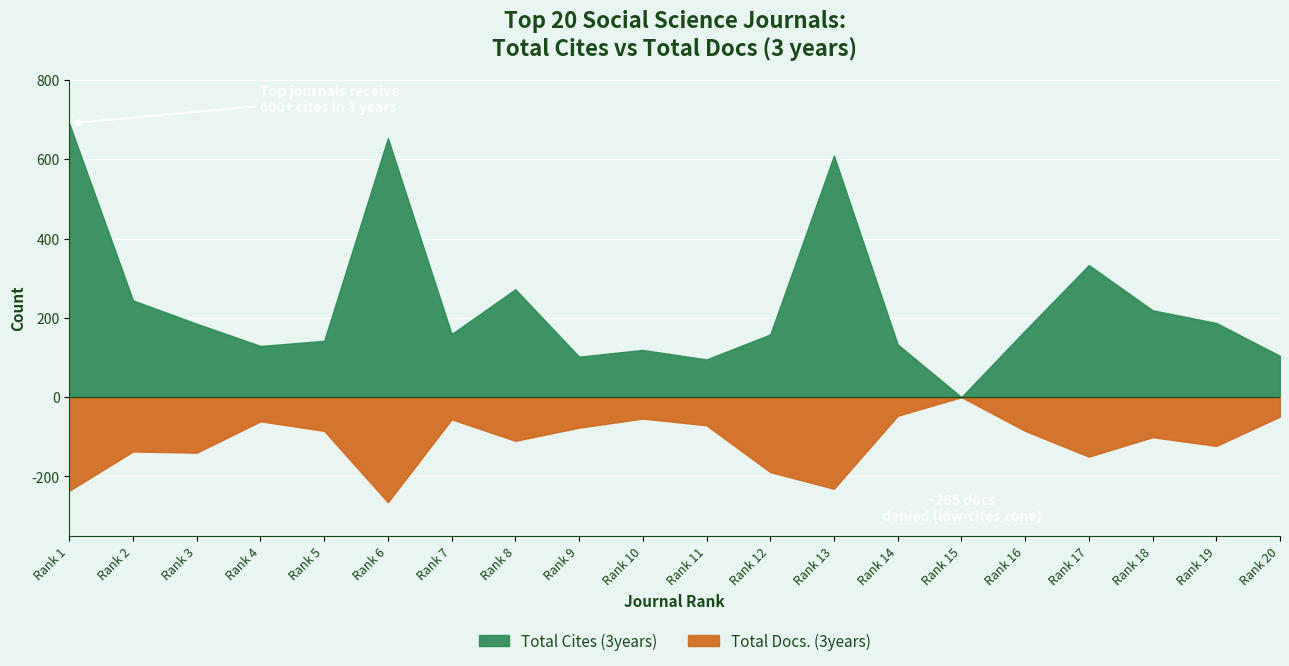

Which series has the largest total across all categories?

Total Cites (3years)